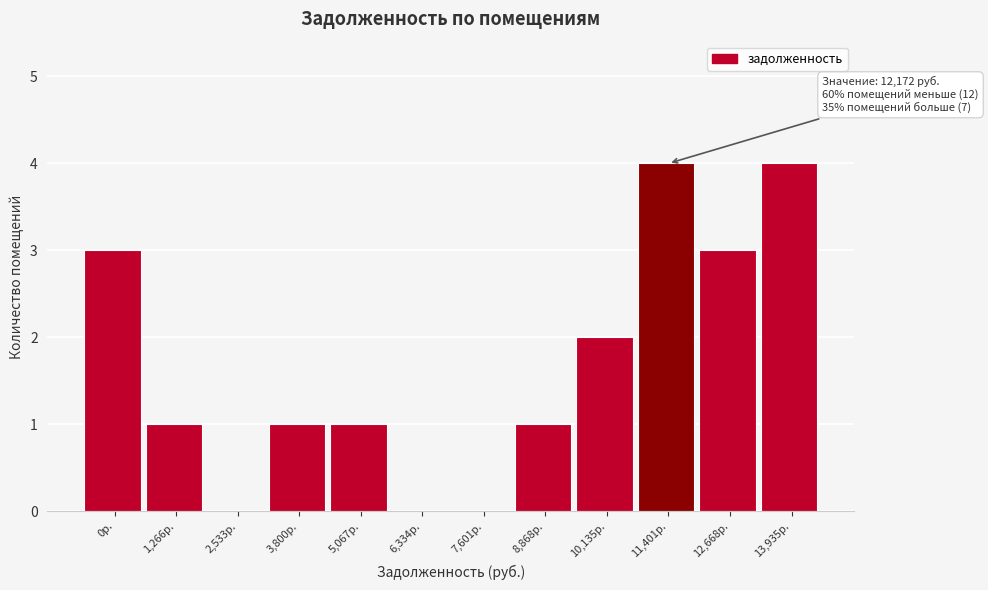

Reading left to right, what are all the values shown in this chart?

0р.=3	1,266р.=1	2,533р.=0	3,800р.=1	5,067р.=1	6,334р.=0	7,601р.=0	8,868р.=1	10,135р.=2	11,401р.=4	12,668р.=3	13,935р.=4